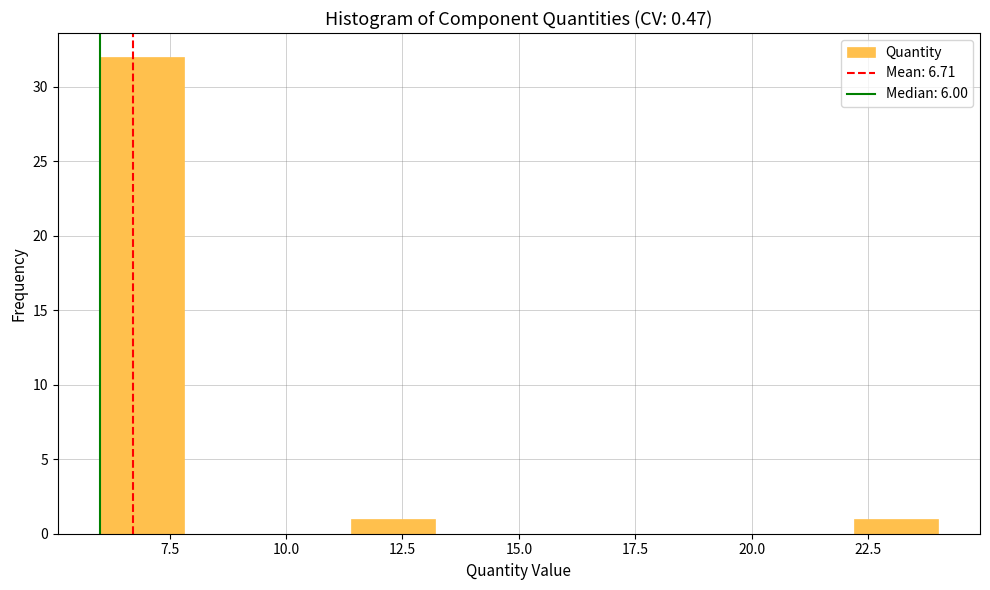

Read against the x-axis, roughly where is the centre of the tallest bar?

7.0